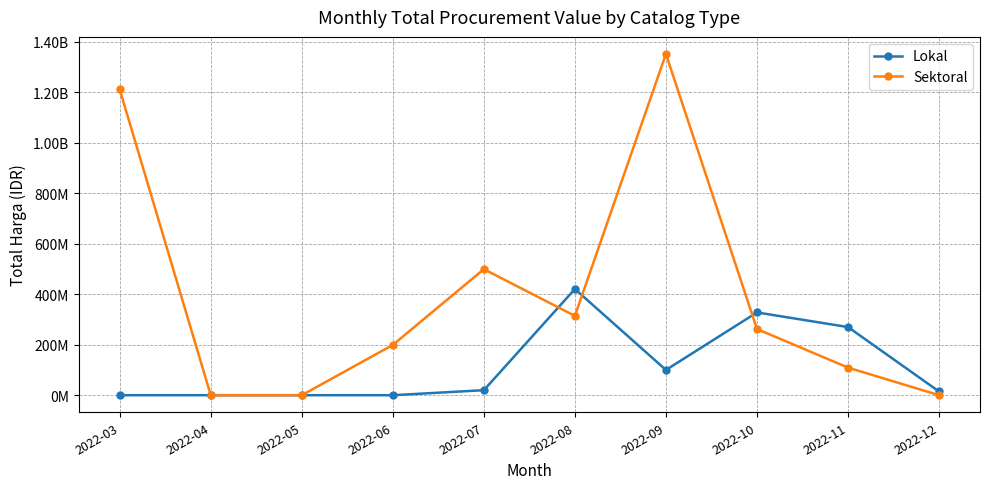

Reading right to left, extract all data points from this chart.

Lokal: 2022-12=14750000	2022-11=269973000	2022-10=327853000	2022-09=100000000	2022-08=420615000	2022-07=19950000	2022-06=0	2022-05=0	2022-04=0	2022-03=0
Sektoral: 2022-12=0	2022-11=109332255	2022-10=262118150	2022-09=1351682000	2022-08=314121780	2022-07=499318150	2022-06=199200000	2022-05=0	2022-04=0	2022-03=1210926995